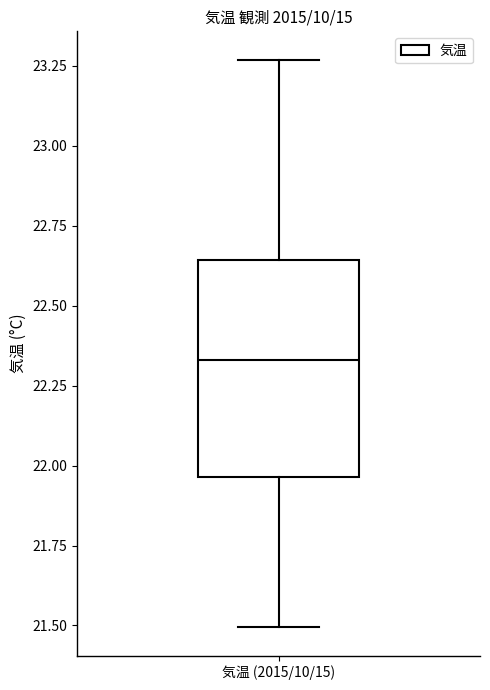

Read this box plot against the y-axis: the position of the median line, the range covered by the box, and the ends of both whiskers. The values are not printed on the chart, so give them approximately, as read against the axis.

median 22.35, box 21.95 to 22.65, whiskers 21.50 to 23.25